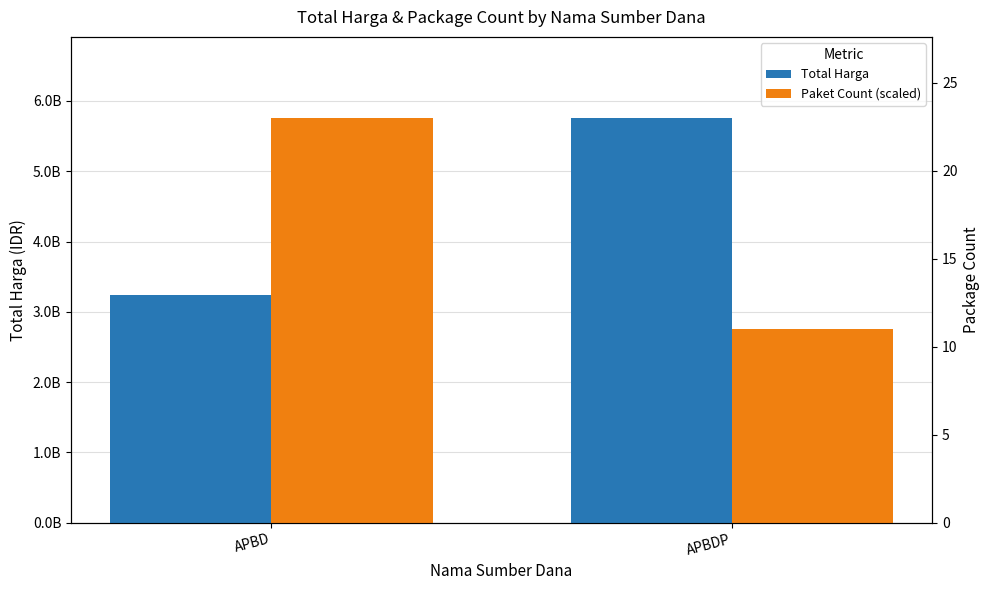

What is the difference between the highest and lowest values at APBDP?

3004898525.2